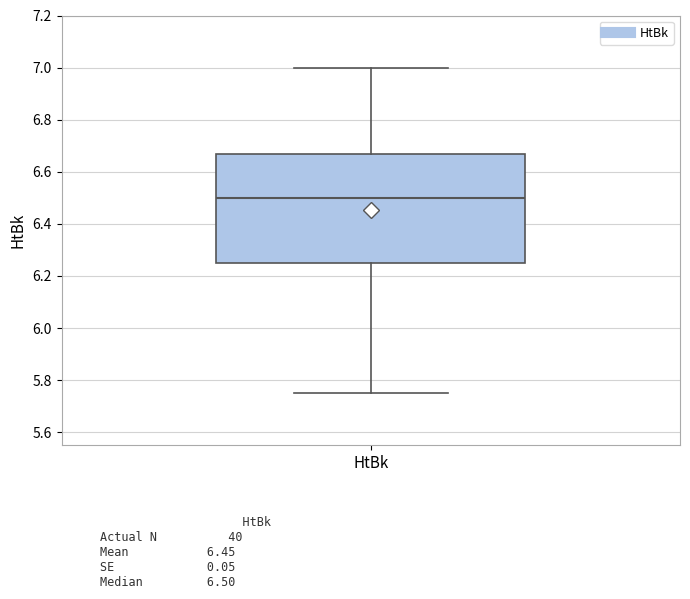

Where does the median line of the box for HtBk sit on the y-axis? The values are not printed on the chart, so give them approximately, as read against the axis.

6.50